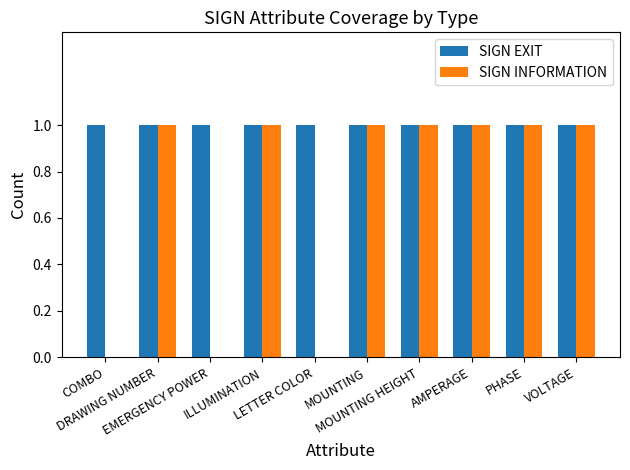

What is the average value of the SIGN INFORMATION series?

1